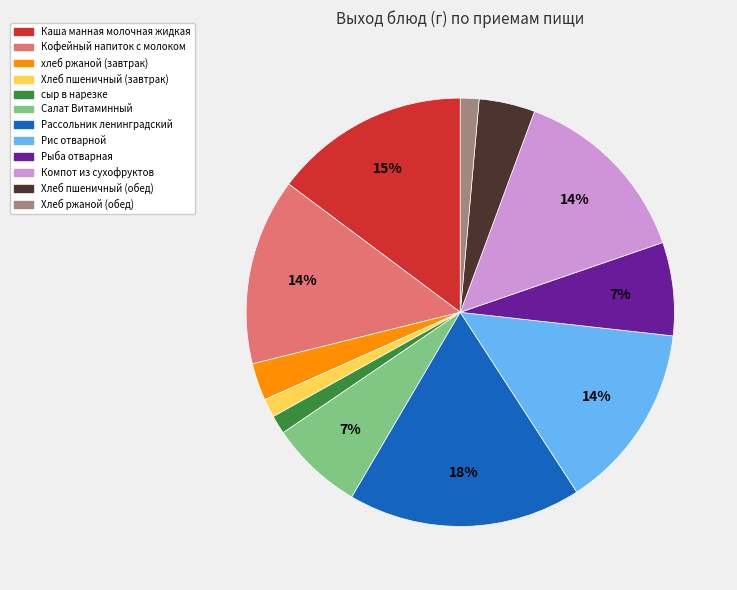

To the nearest percent, what is the difference between the Хлеб пшеничный (обед) and хлеб ржаной (завтрак) slice percentages?

1%